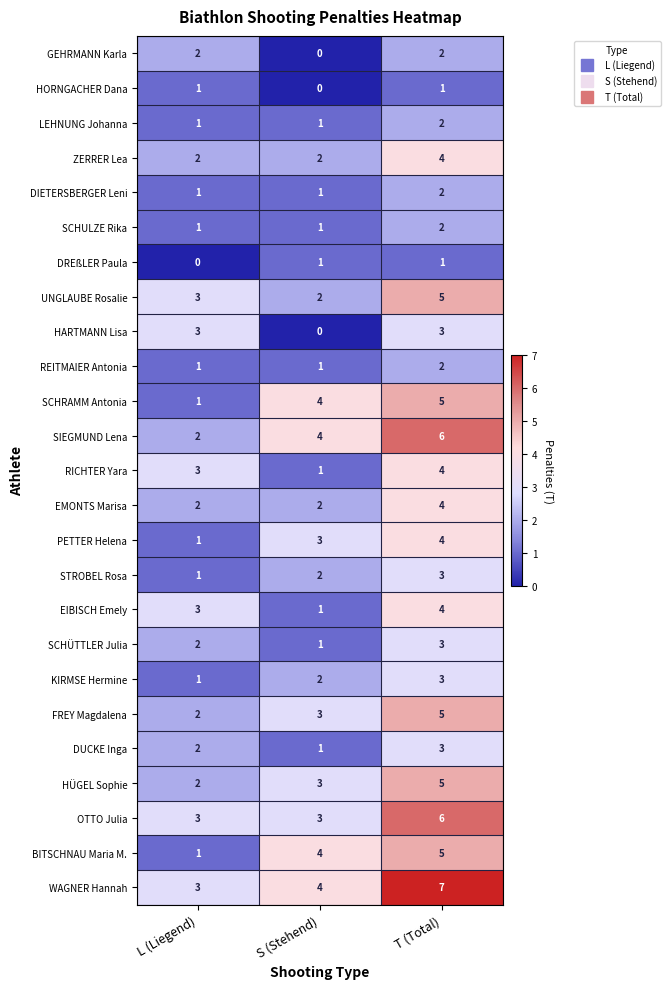

What is the sum of the RICHTER Yara values at S (Stehend) and T (Total)?

5